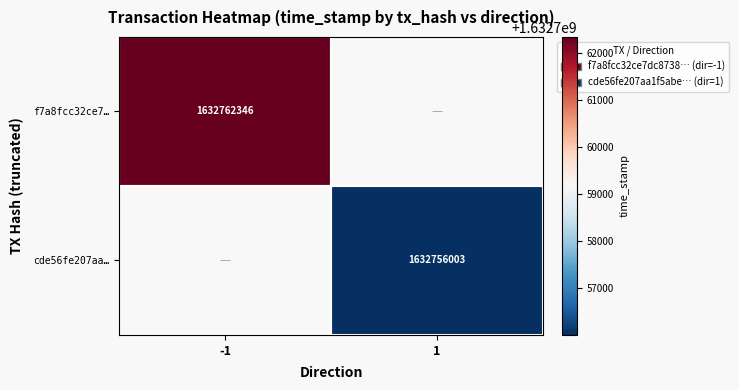

What is the maximum value shown in the chart?

1632762346.0